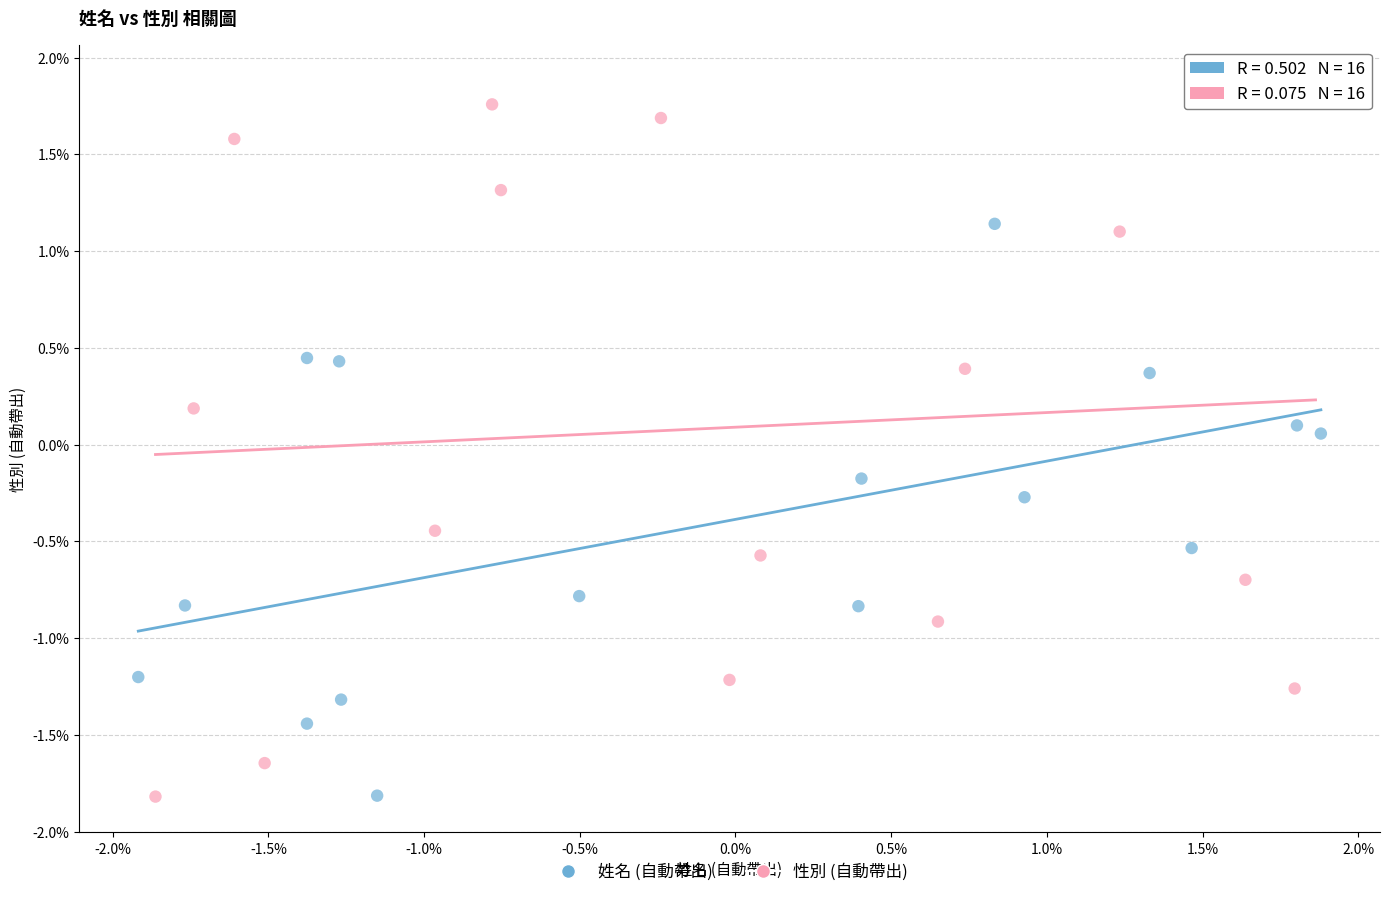

What are all the series names shown in the legend?

姓名 (自動帶出), 性別 (自動帶出)